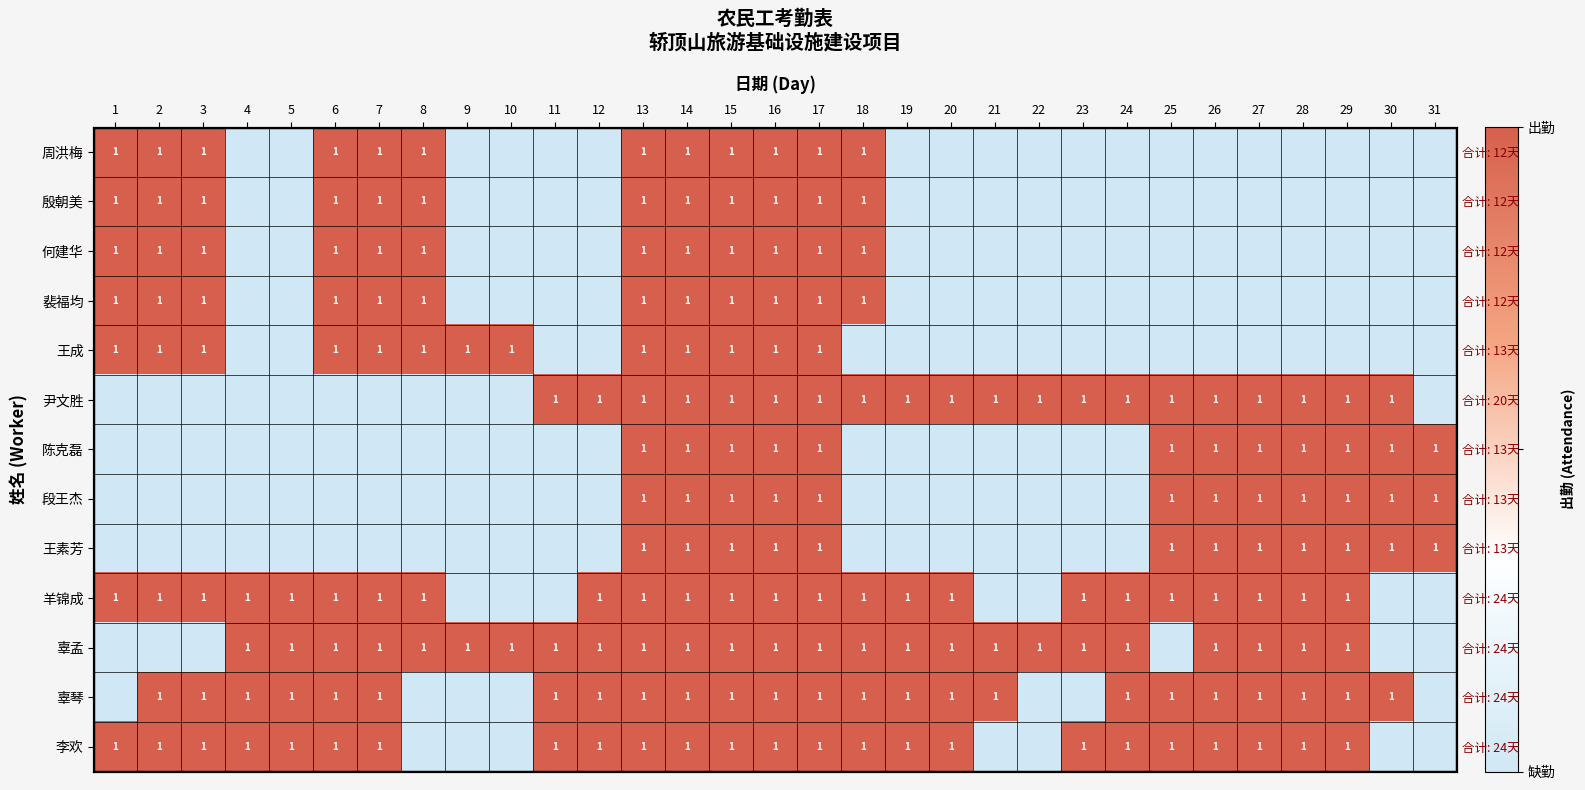

What is the sum of the 王素芳 values at 4 and 30?

1